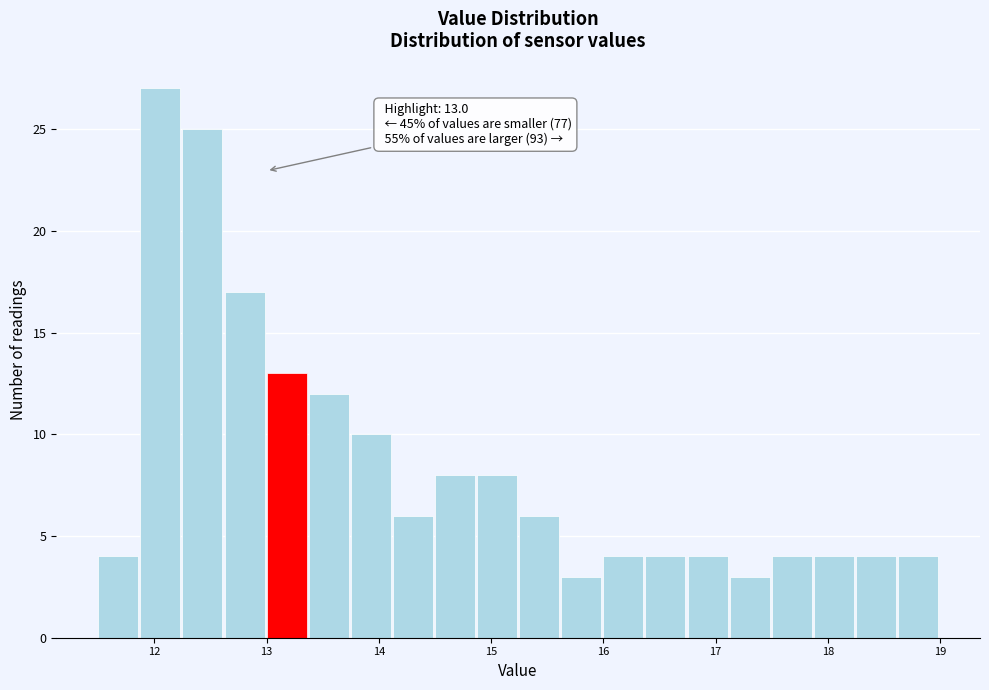

Read against the x-axis, roughly where is the centre of the tallest bar?

12.1